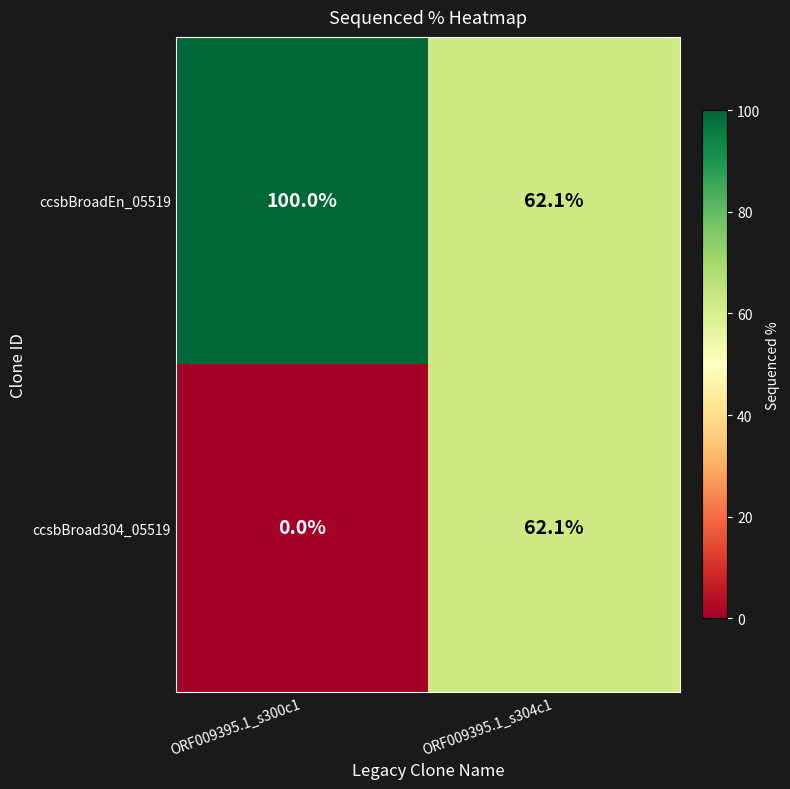

How many data points does each series have?

2